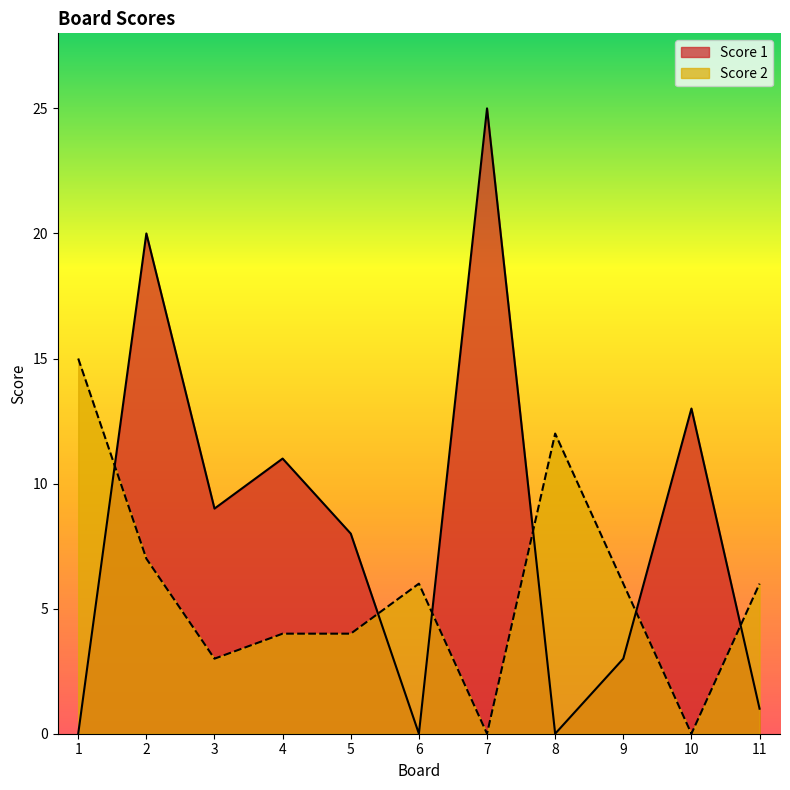

How many lines are shown in the chart?

2